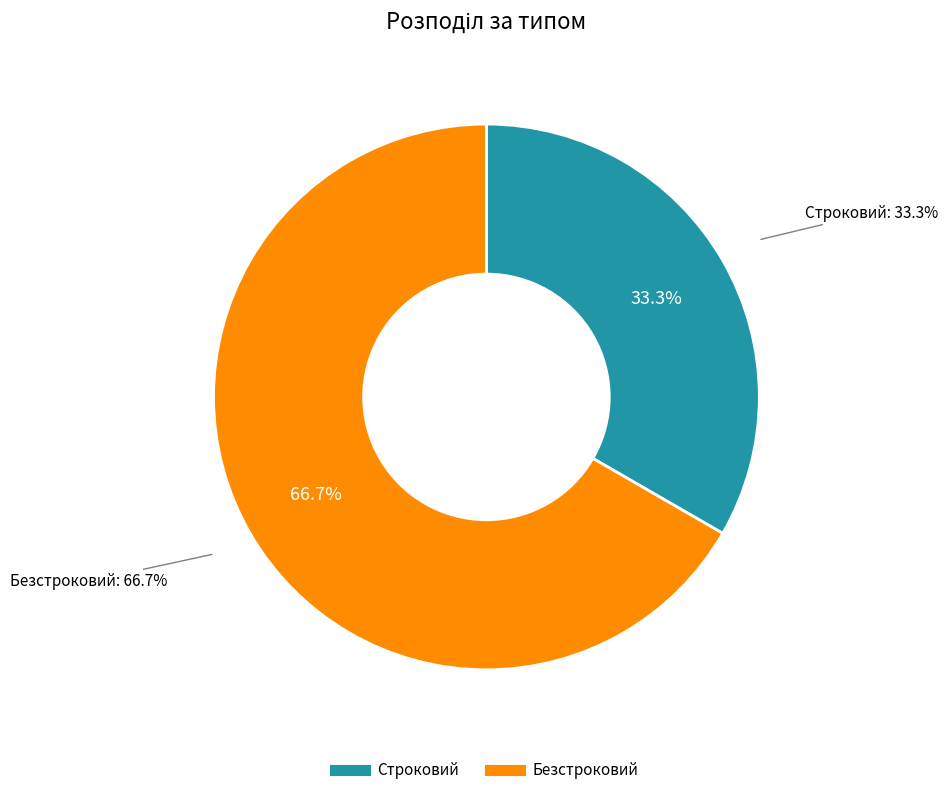

To the nearest percent, what percentage of the pie is Безстроковий?

67%